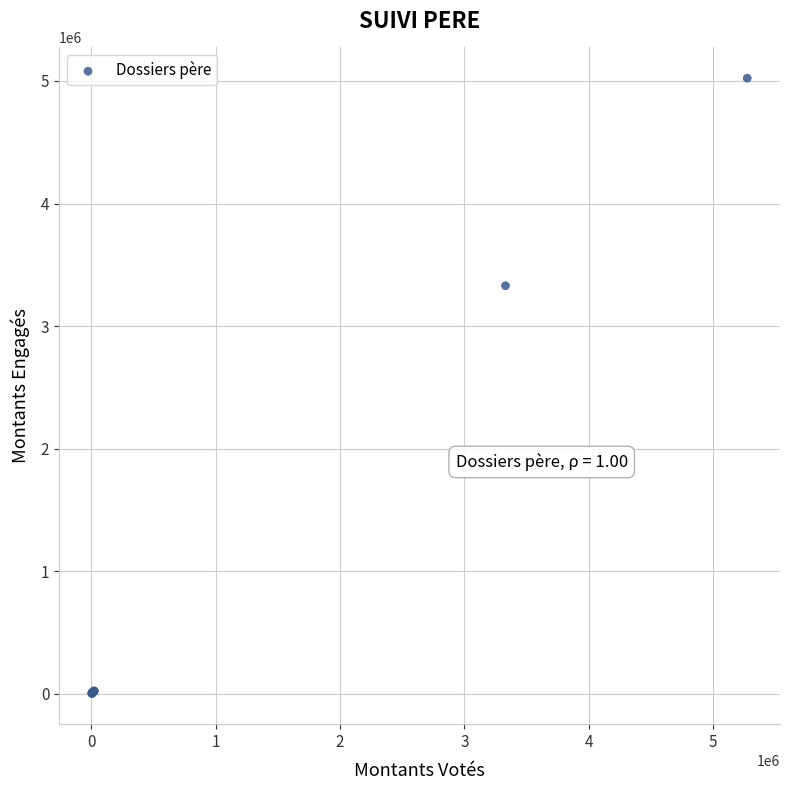

What Y value in the scatter plot is closest to 2512914?

3329508.0